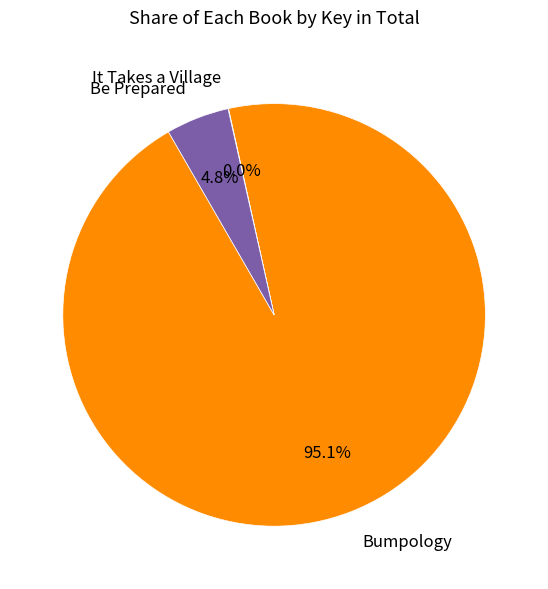

What is the total percentage of Be Prepared and Bumpology?

100.0%